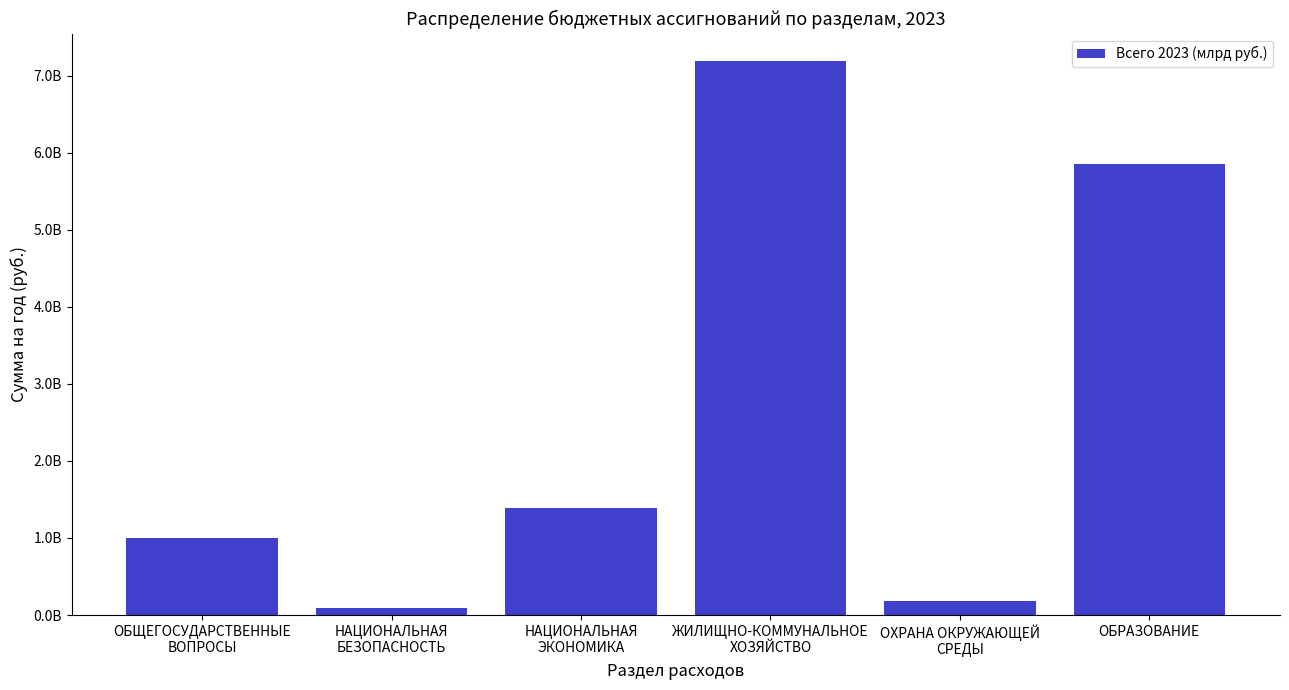

Rank the categories by value from highest to lowest.

ЖИЛИЩНО-КОММУНАЛЬНОЕ
ХОЗЯЙСТВО, ОБРАЗОВАНИЕ, НАЦИОНАЛЬНАЯ
ЭКОНОМИКА, ОБЩЕГОСУДАРСТВЕННЫЕ
ВОПРОСЫ, ОХРАНА ОКРУЖАЮЩЕЙ
СРЕДЫ, НАЦИОНАЛЬНАЯ
БЕЗОПАСНОСТЬ